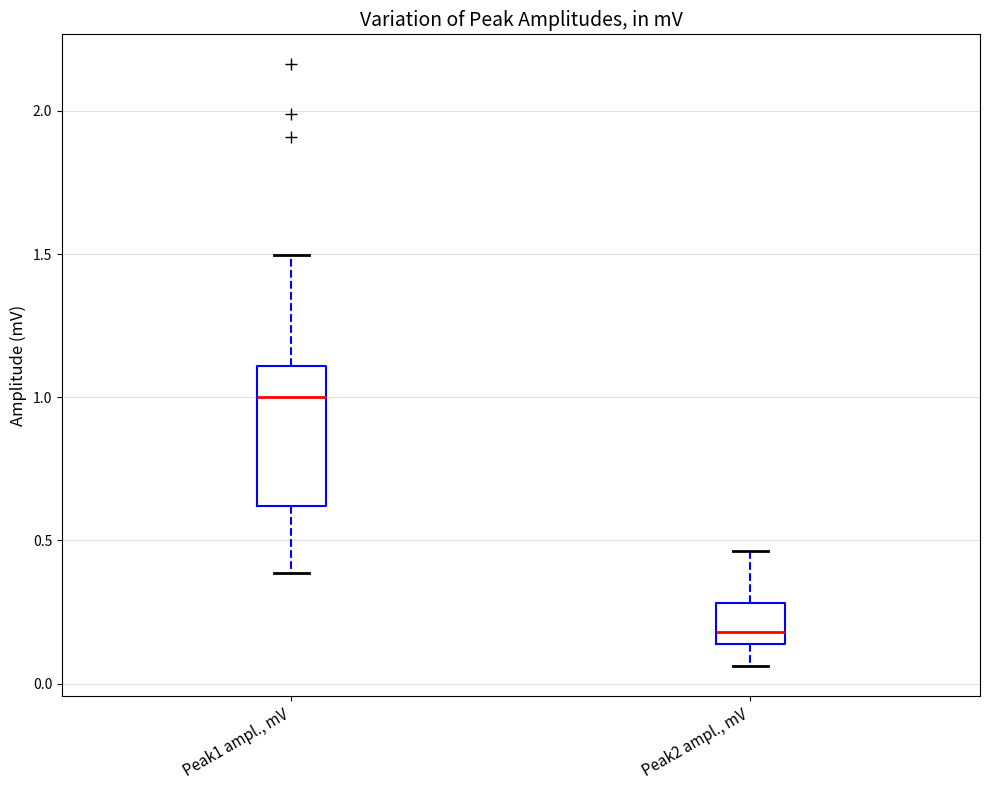

Which box's median line is the lowest?

Peak2 ampl., mV